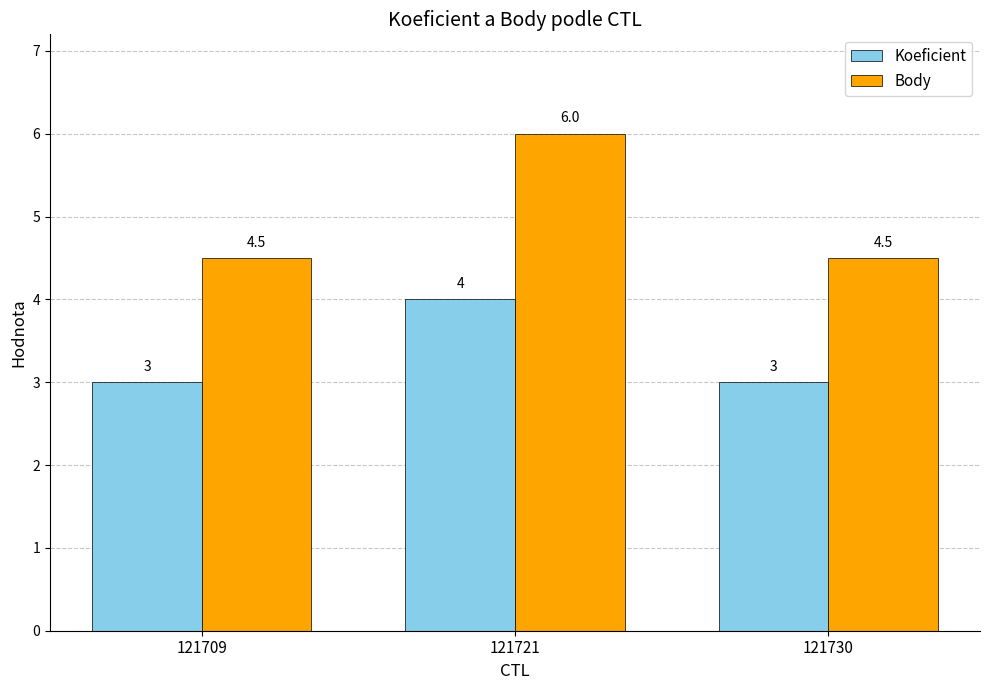

Which series has the largest range (max minus min)?

Body